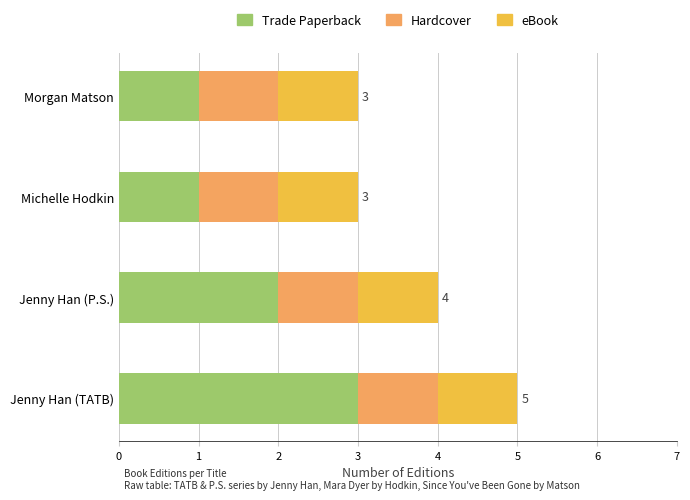

The value of Trade Paperback at Morgan Matson is 1. True or false?

True